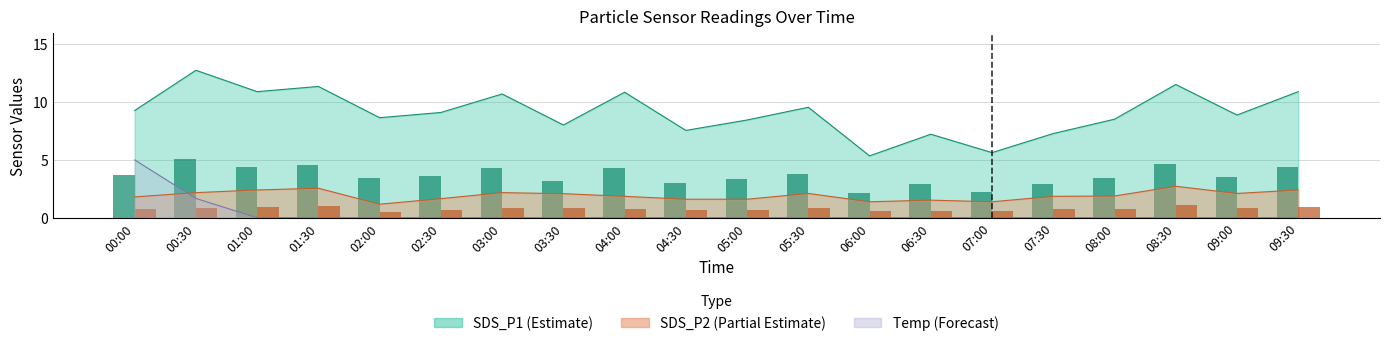

Which category has the highest value across all series?

00:30